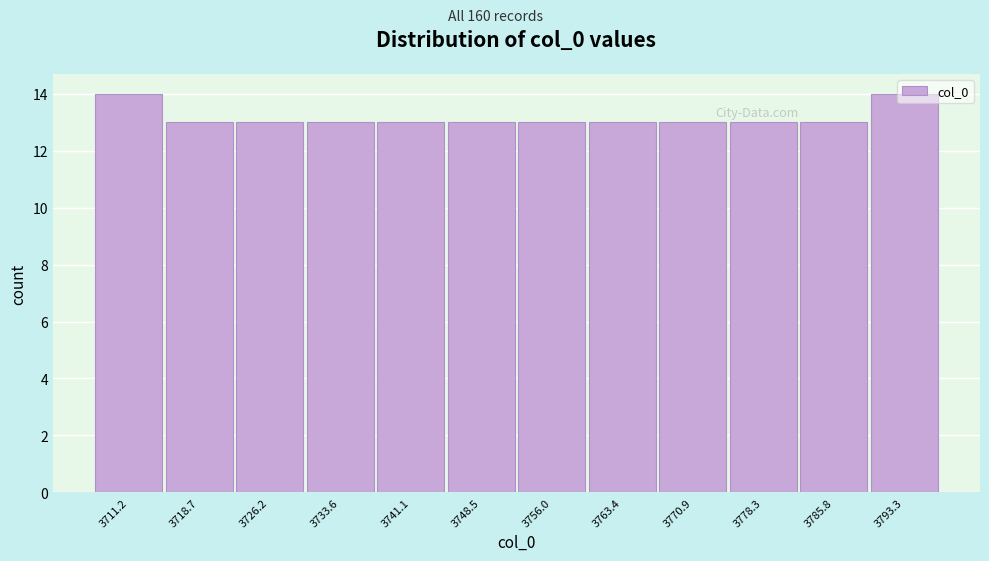

What is the sum of all values?

158